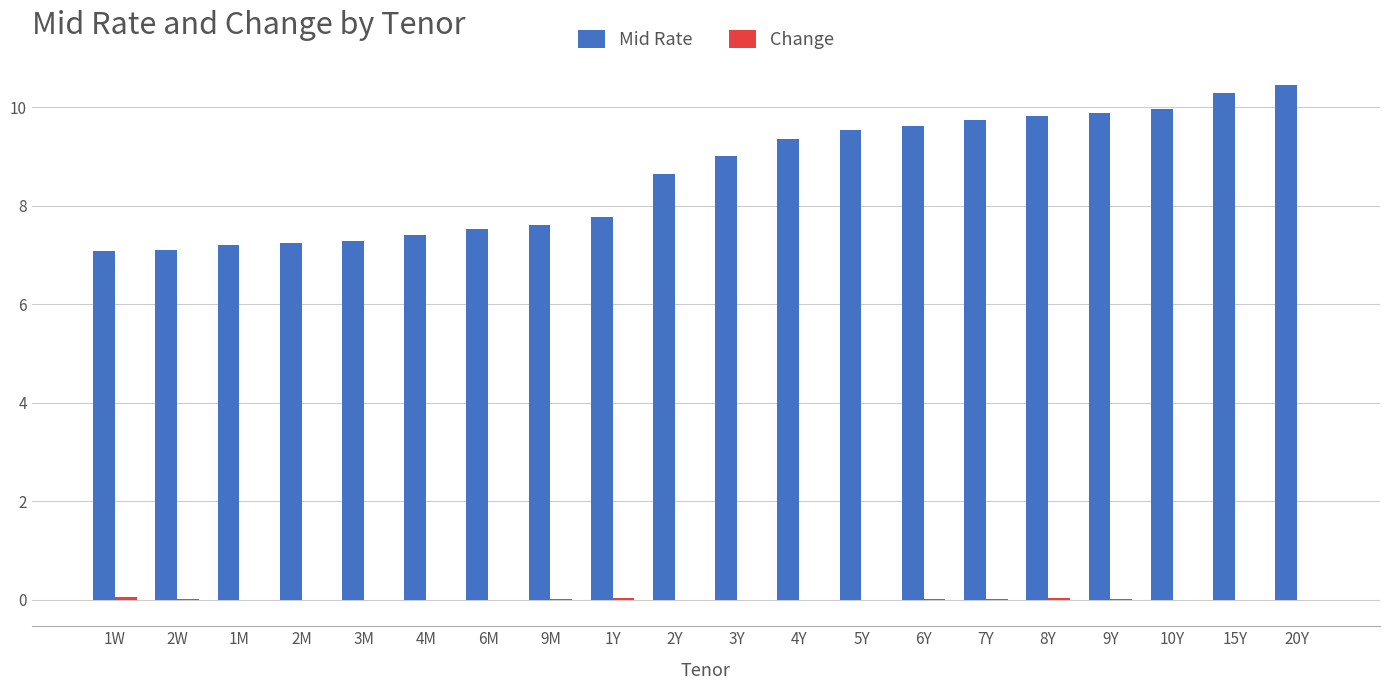

What is the spread (max minus min) of values at 9Y?

9.9